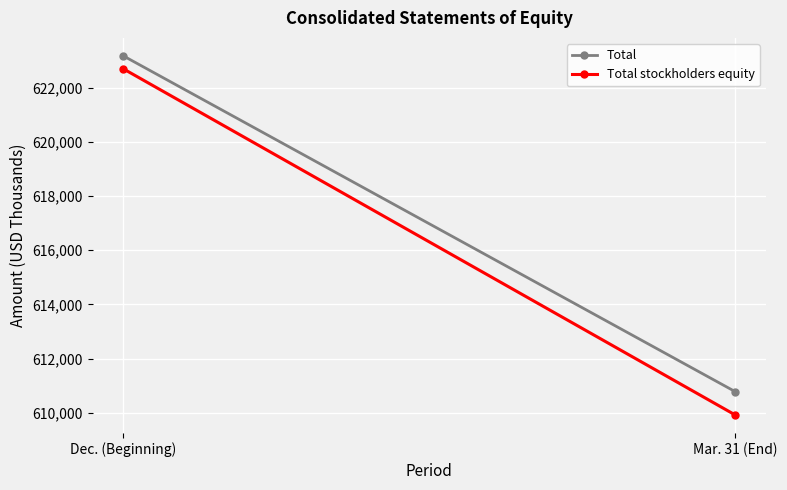

Count the Total stockholders equity values in the range 609916 to 622698.

2